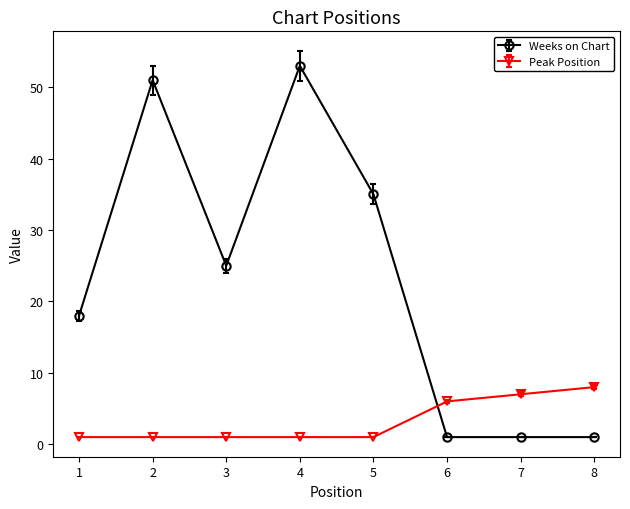

Count the number of data series in this chart.

2